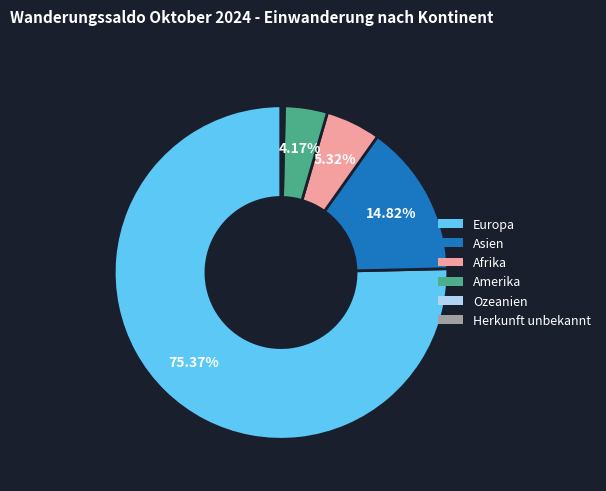

Is there a majority slice in this chart?

Yes